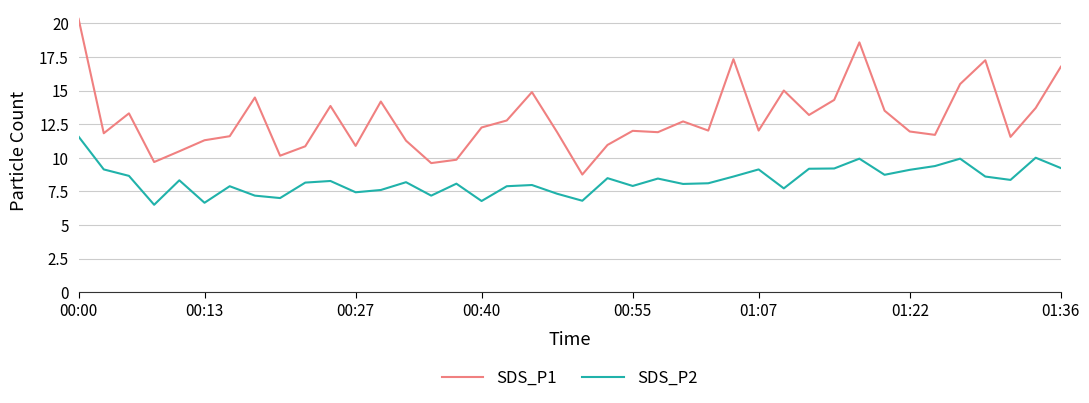

Rank the series by their average value, from lowest to highest.

SDS_P2, SDS_P1